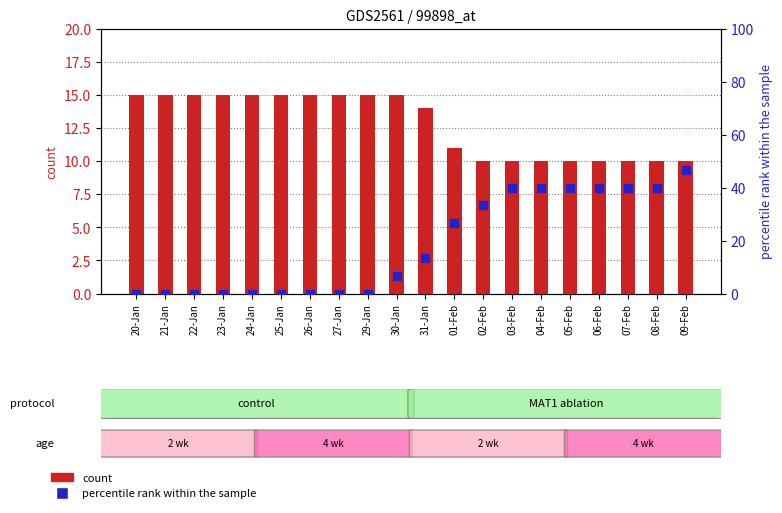

At which category is the sum across all series the highest?

09-Feb